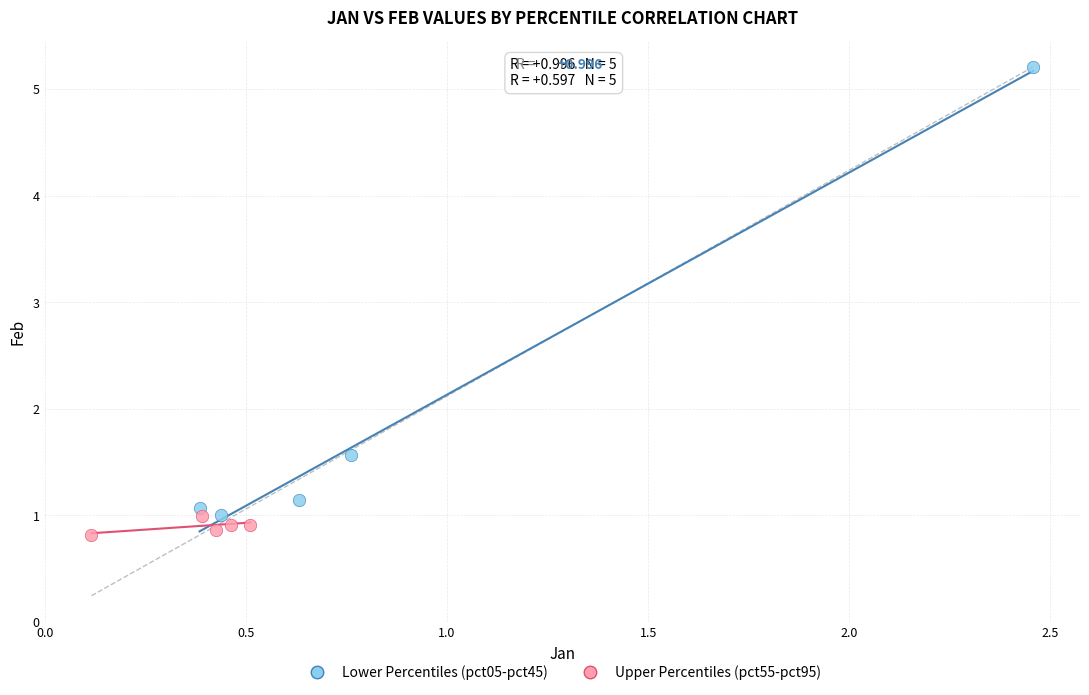

Which series reaches the maximum Y coordinate?

Lower Percentiles (pct05-pct45)